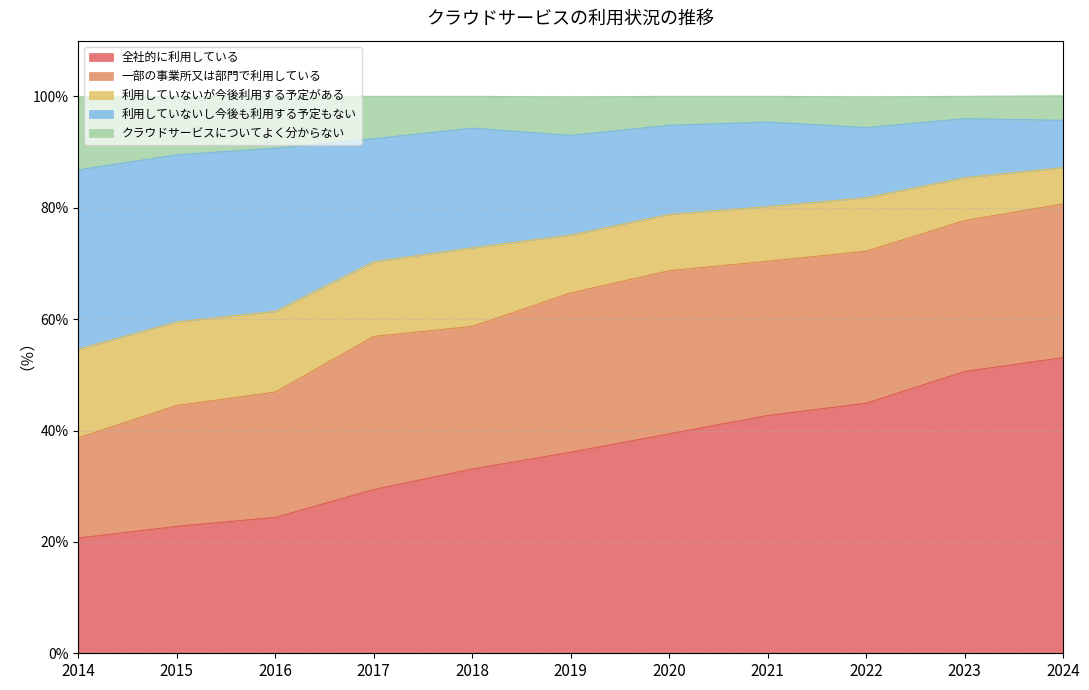

Does the chart display data point markers on the line(s)?

No